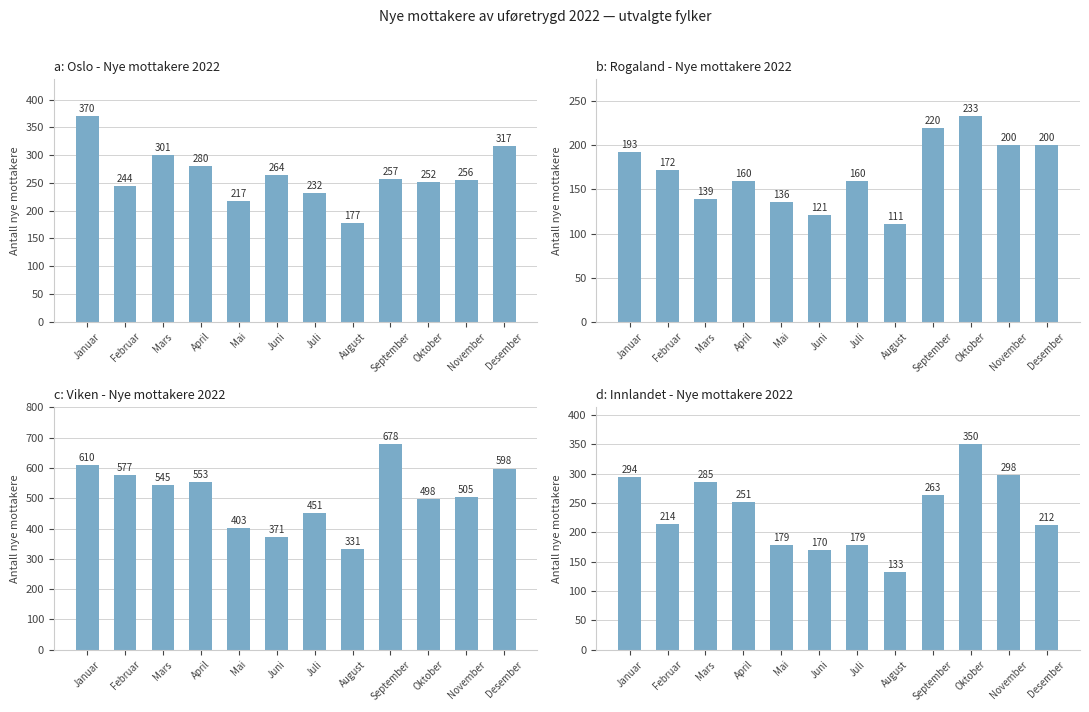

What is the sum of all 11 Rogaland values?

2045